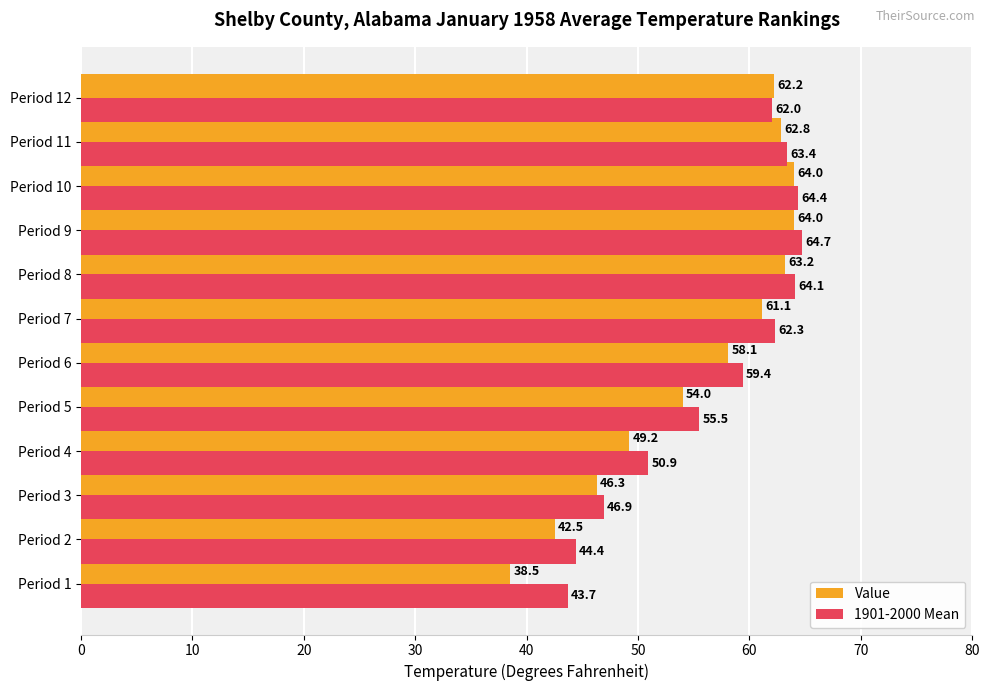

What is the average value of the 1901-2000 Mean series?

56.8